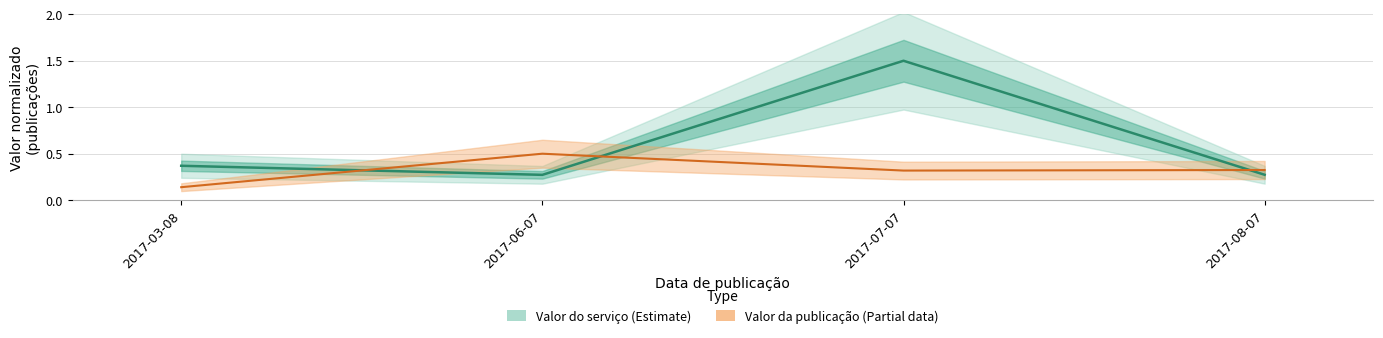

Where is the first local maximum for Valor da publicação (Partial)?

2017-06-07